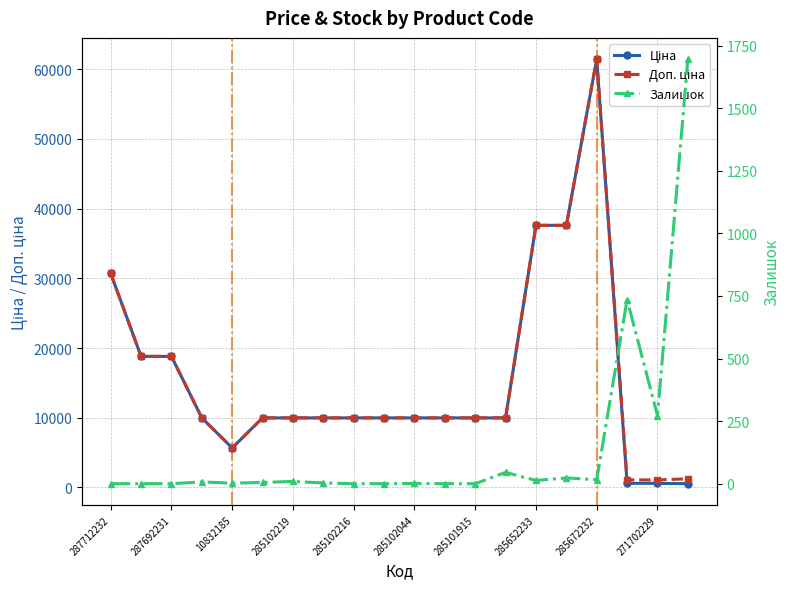

The value of Залишок at 271702229 is 1158.3. True or false?

False